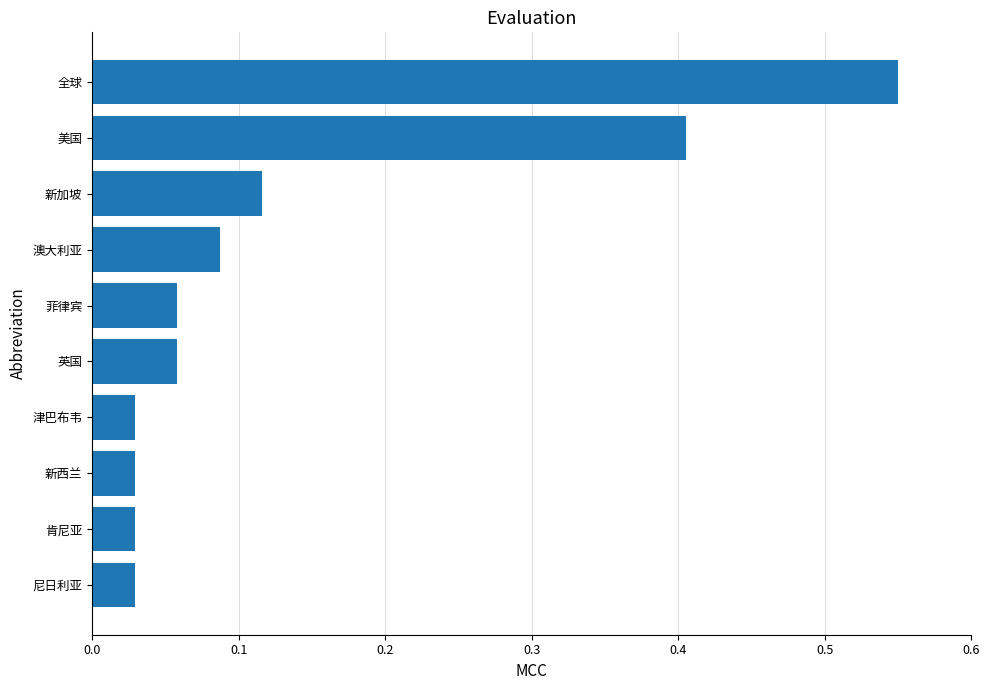

What is the difference between the maximum and second lowest values?

0.5